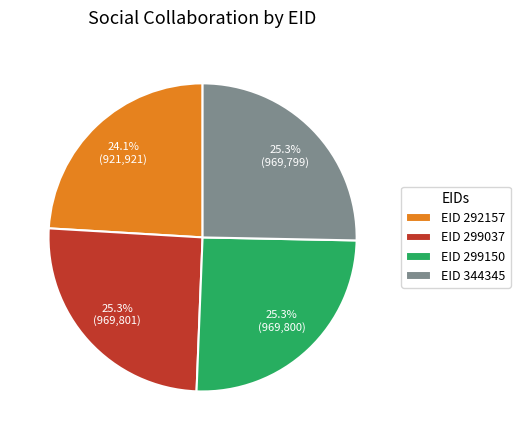

How many slices are in this pie chart?

4